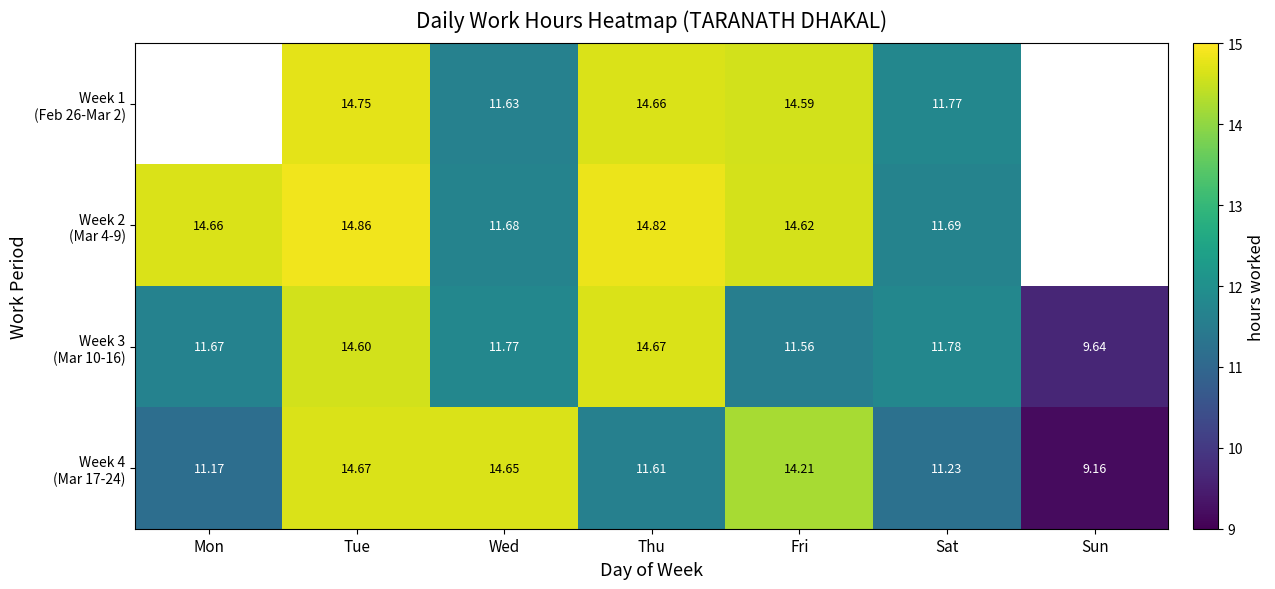

List the labels in order of Week 4 (Mar 17-24) value, largest first.

Tue, Wed, Fri, Thu, Sat, Mon, Sun